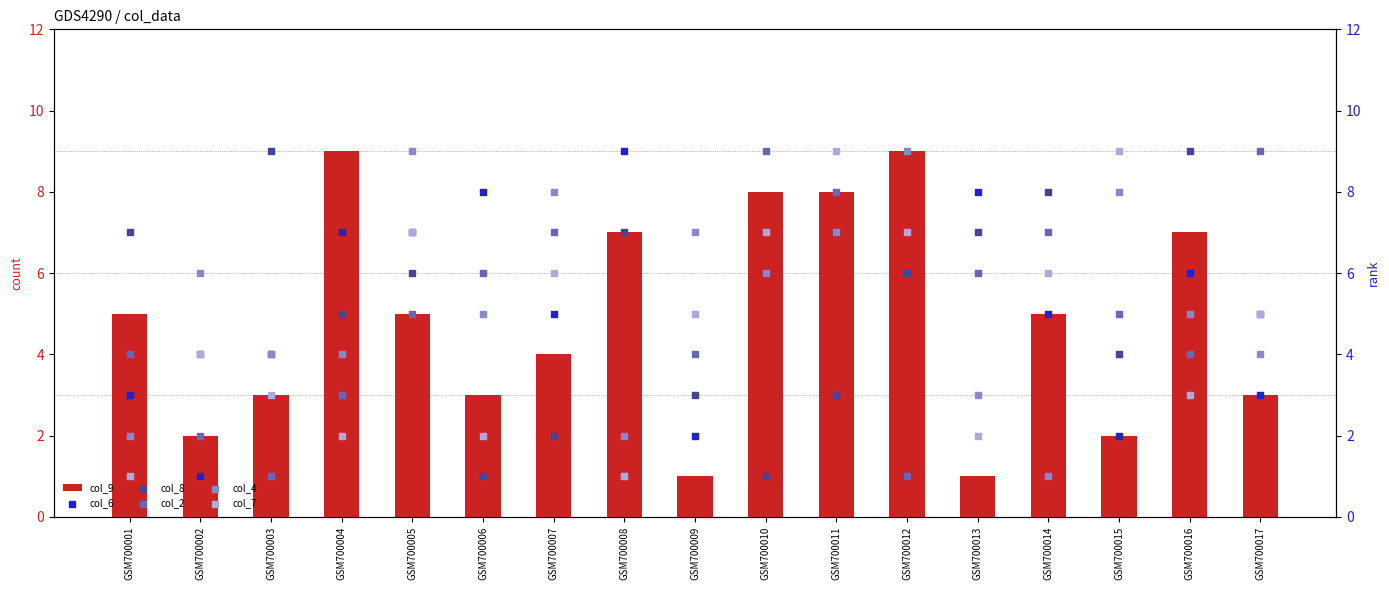

Which series has the largest total across all categories?

col_4